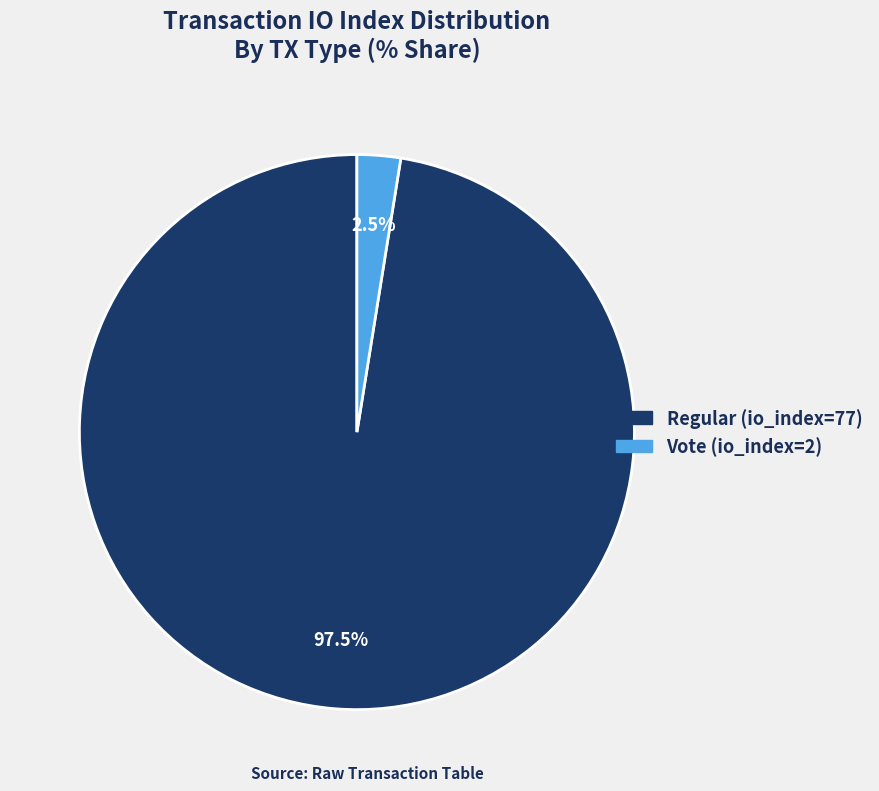

Between Vote (io_index=2) and Regular (io_index=77), which is larger?

Regular (io_index=77)